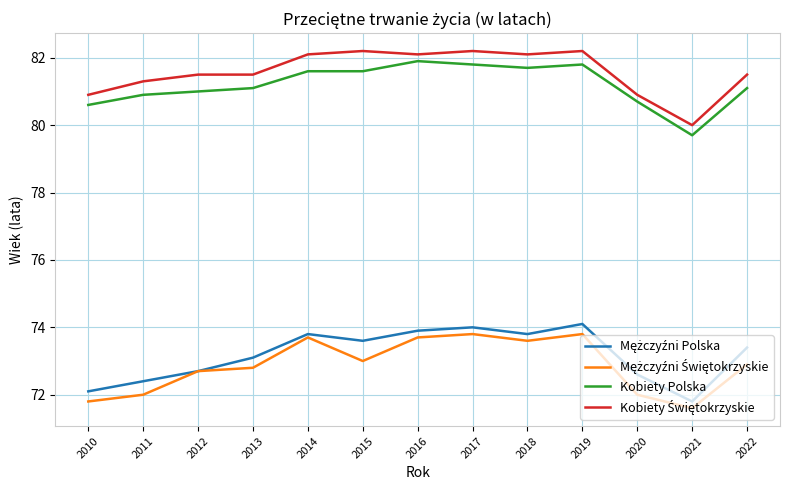

What is the total value across all series at 2016?

311.6